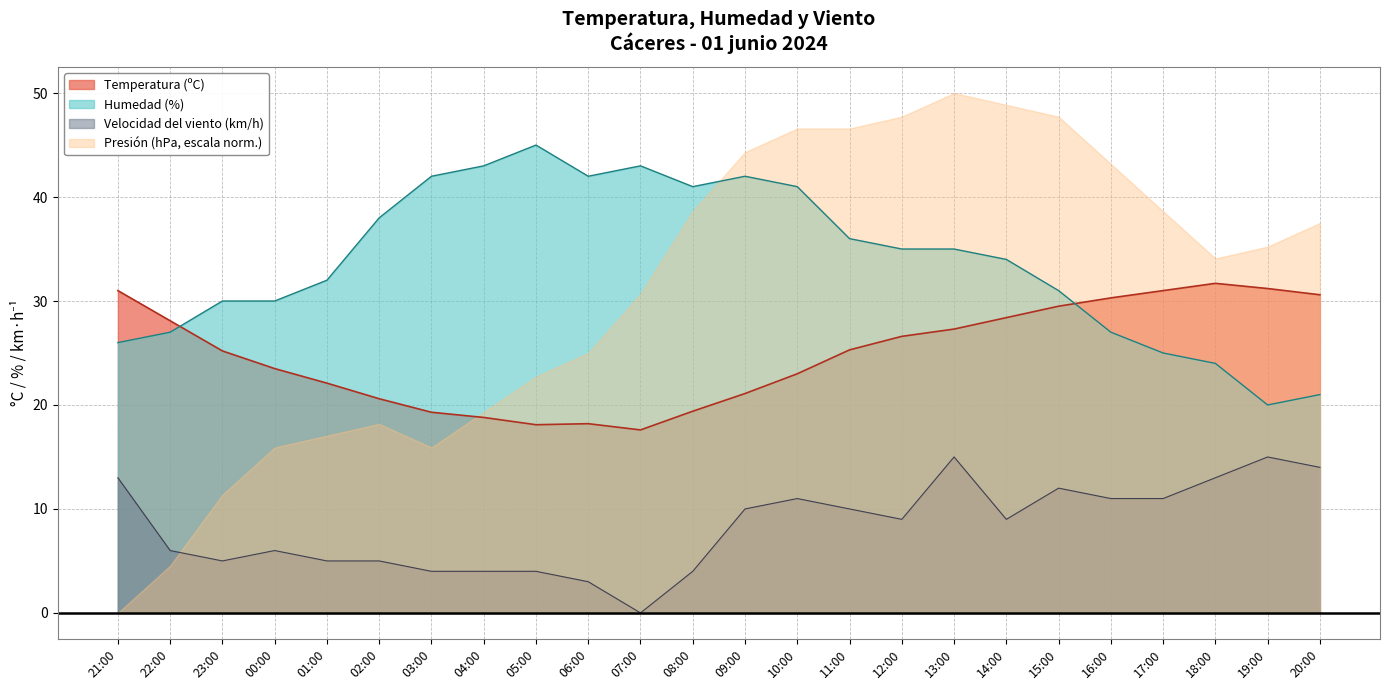

What is the label of the 8th point from the right?

13:00